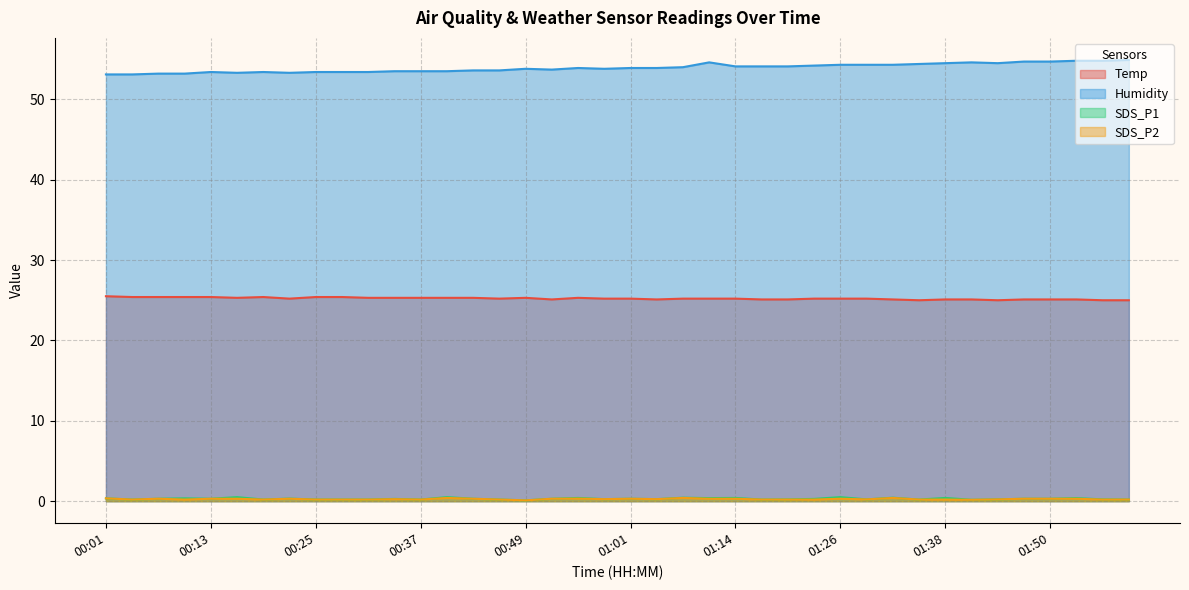

Where is the first local maximum for SDS_P2?

00:07